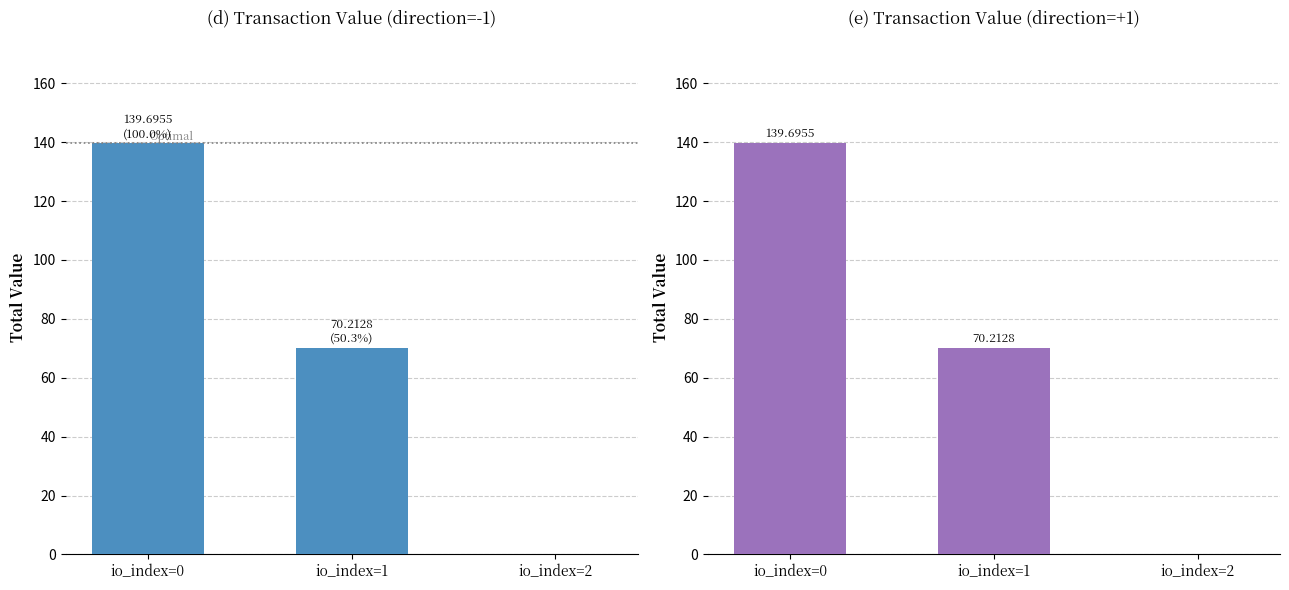

What is the total value across all series at io_index=1?

140.4